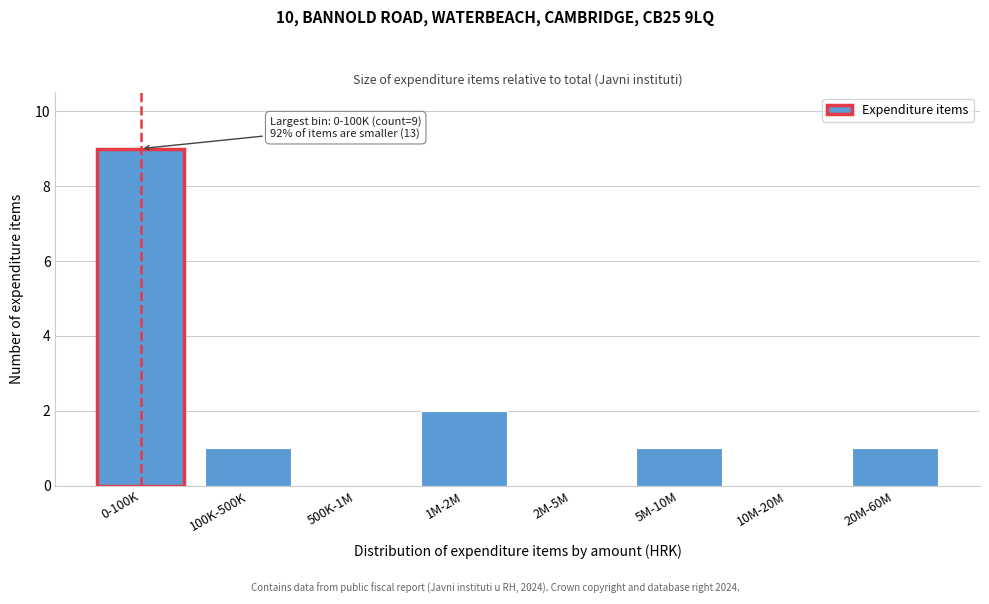

Reading left to right, extract all data points from this chart.

0-100K=9	100K-500K=1	500K-1M=0	1M-2M=2	2M-5M=0	5M-10M=1	10M-20M=0	20M-60M=1